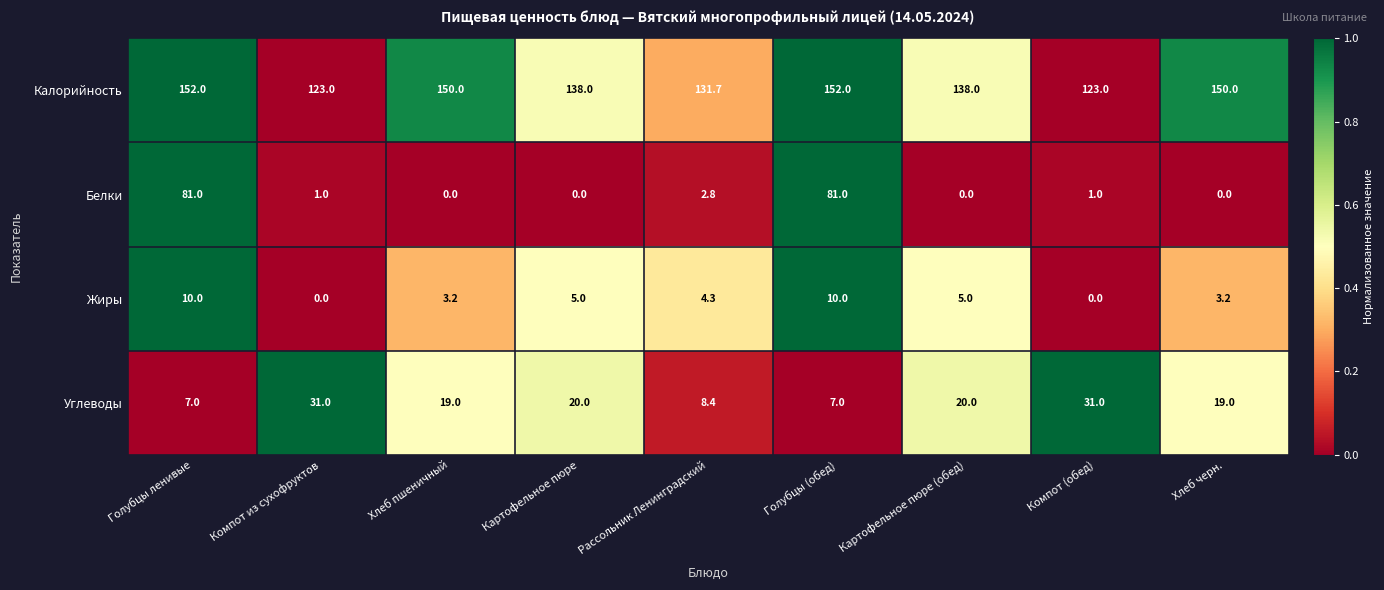

What is the maximum value for Жиры?

10.0